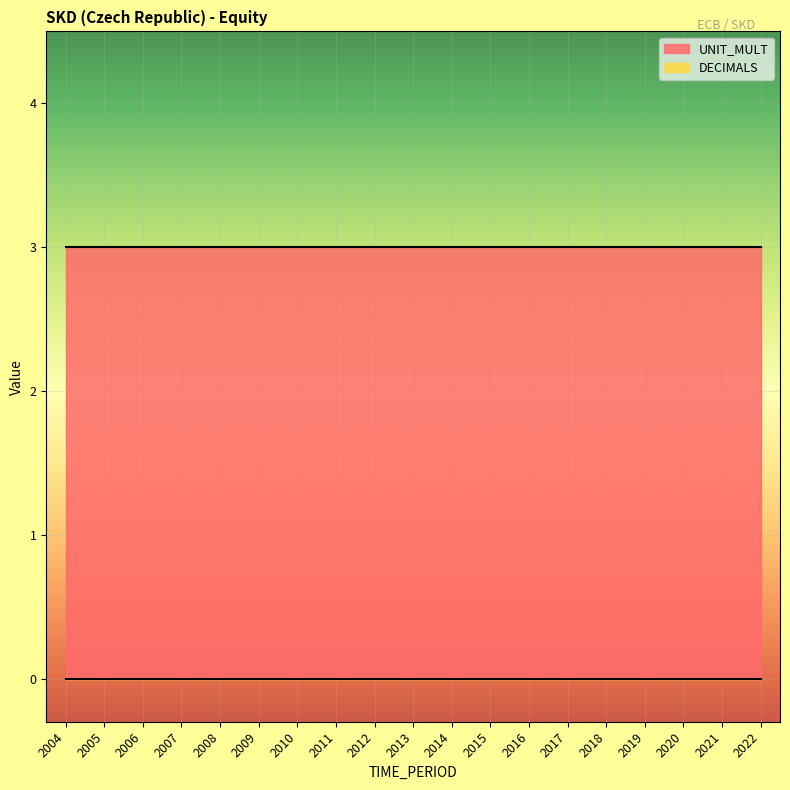

Reading right to left, what are all the values shown in this chart?

DECIMALS: 0	0	0	0	0	0	0	0	0	0	0	0	0	0	0	0	0	0	0
UNIT_MULT: 3	3	3	3	3	3	3	3	3	3	3	3	3	3	3	3	3	3	3